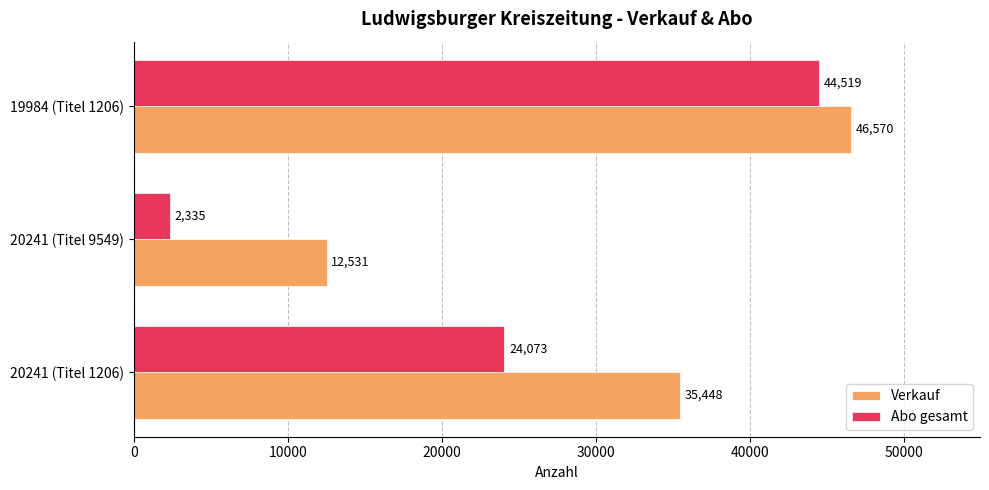

Which series has the widest spread of values?

Abo gesamt